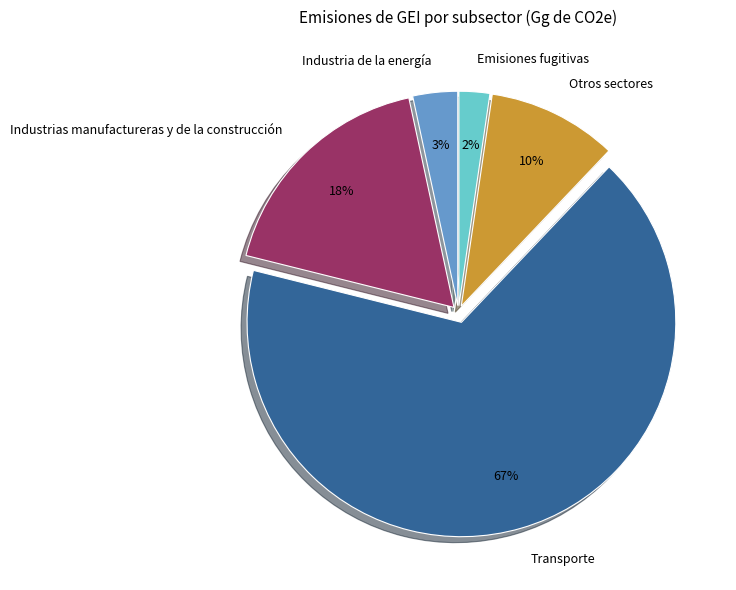

Approximately how many times larger is the value at Emisiones fugitivas compared to Industria de la energía?

0.7